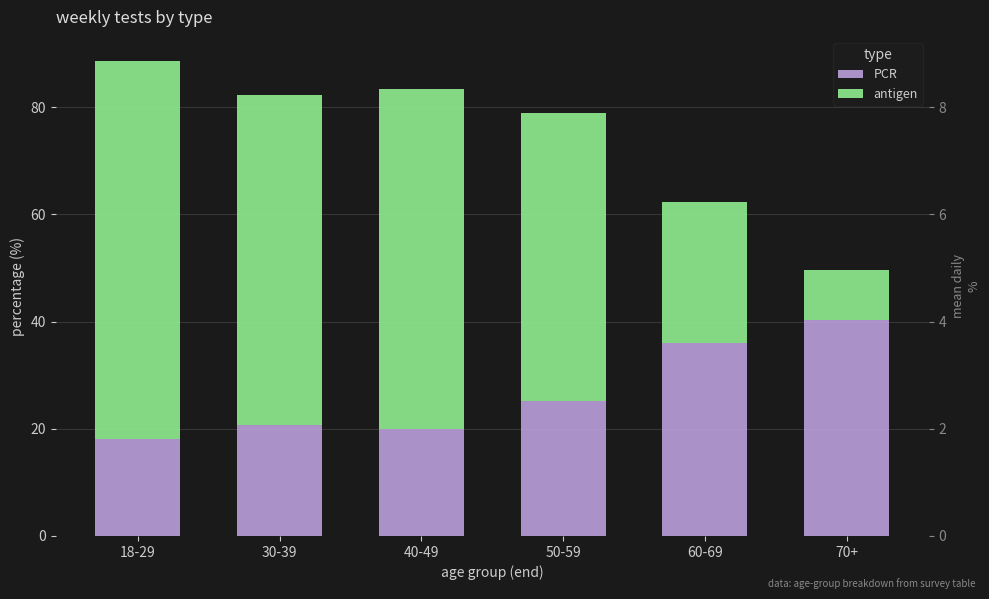

Which series has the largest total across all categories?

antigen